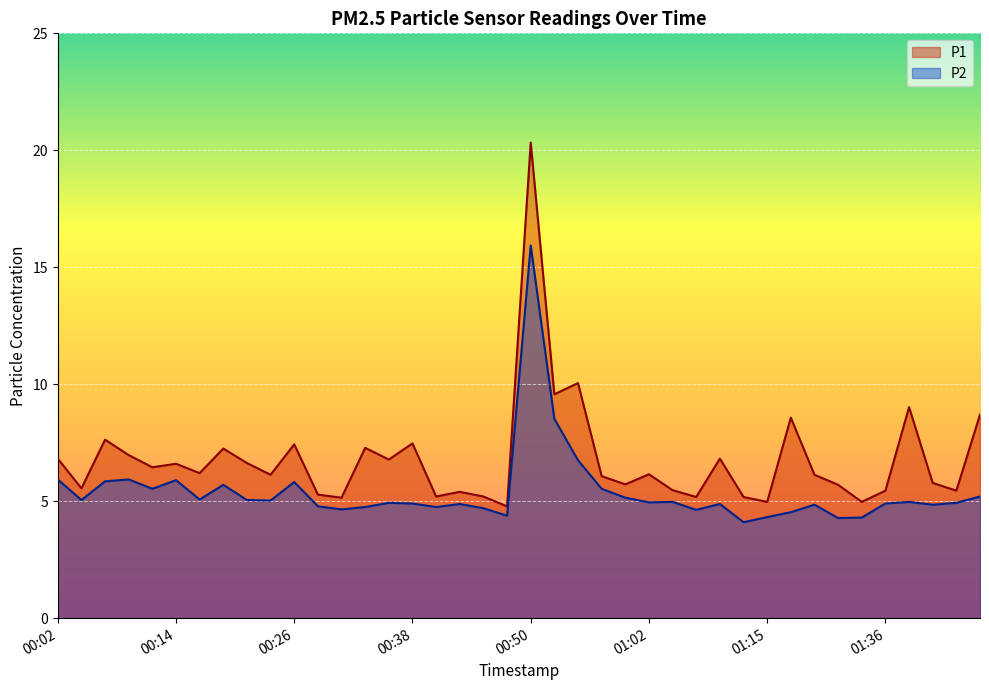

At which label is P1 closest to 12?

00:55